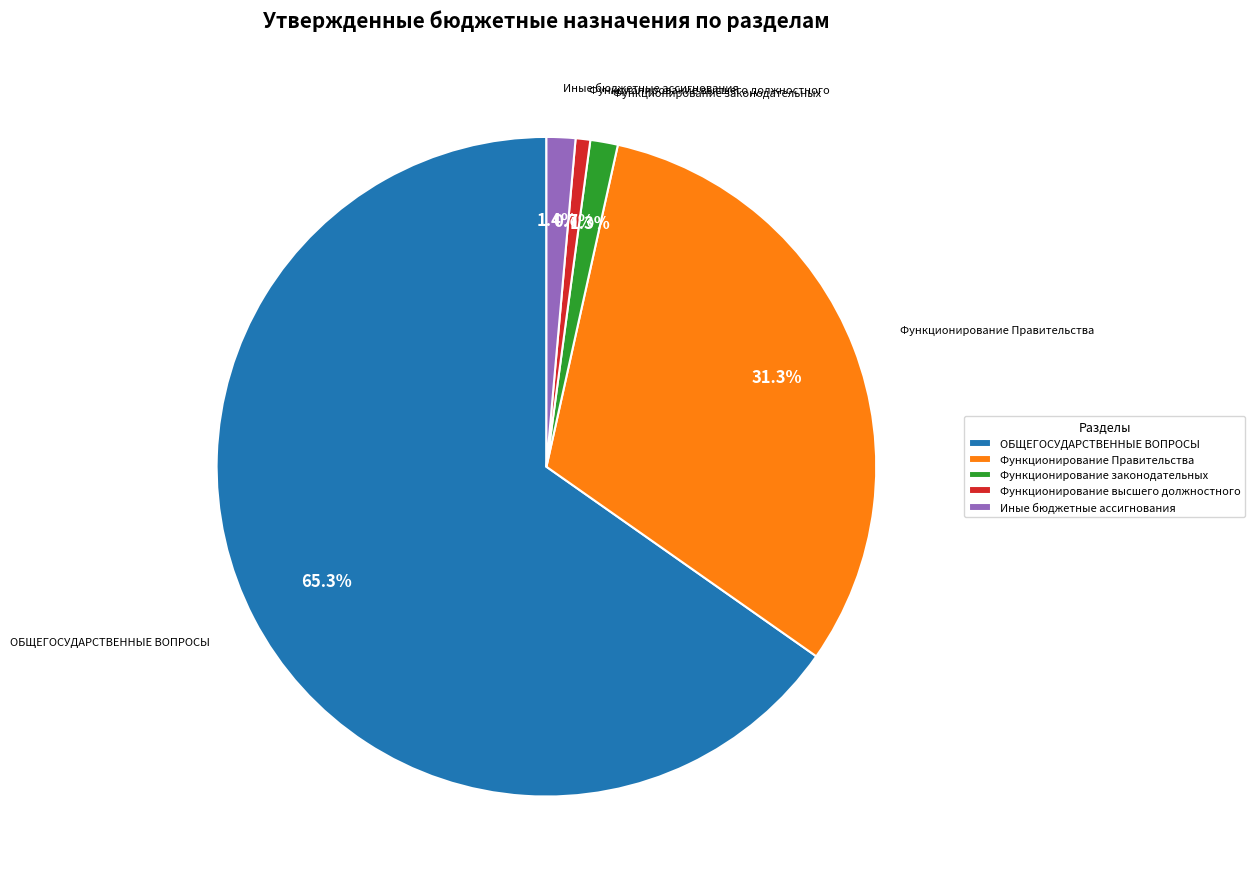

Is the sum of Функционирование высшего должностного and Иные бюджетные ассигнования greater than half?

No